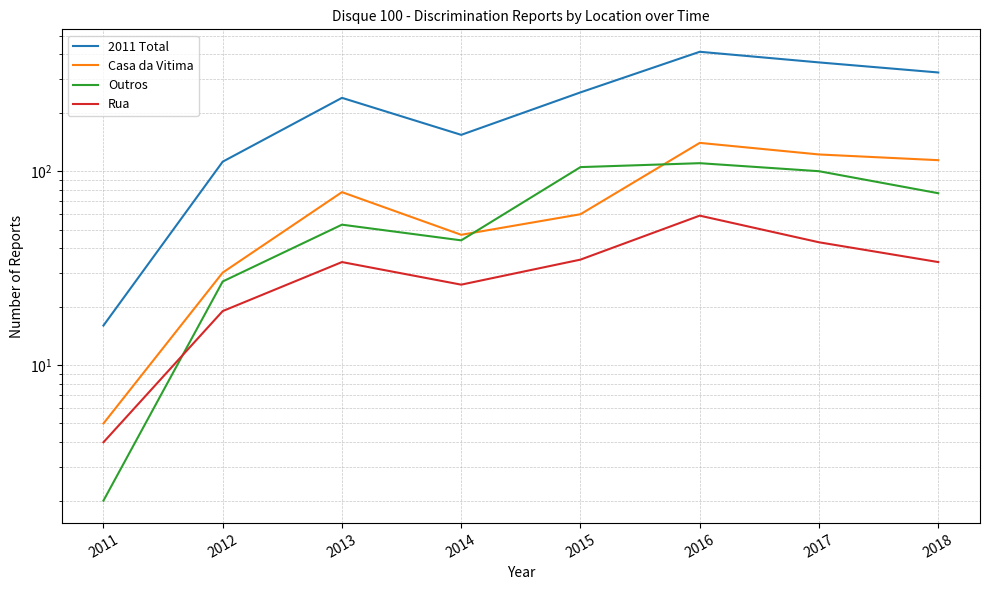

True or false: 2011 Total and Casa da Vitima cross at least once.

False